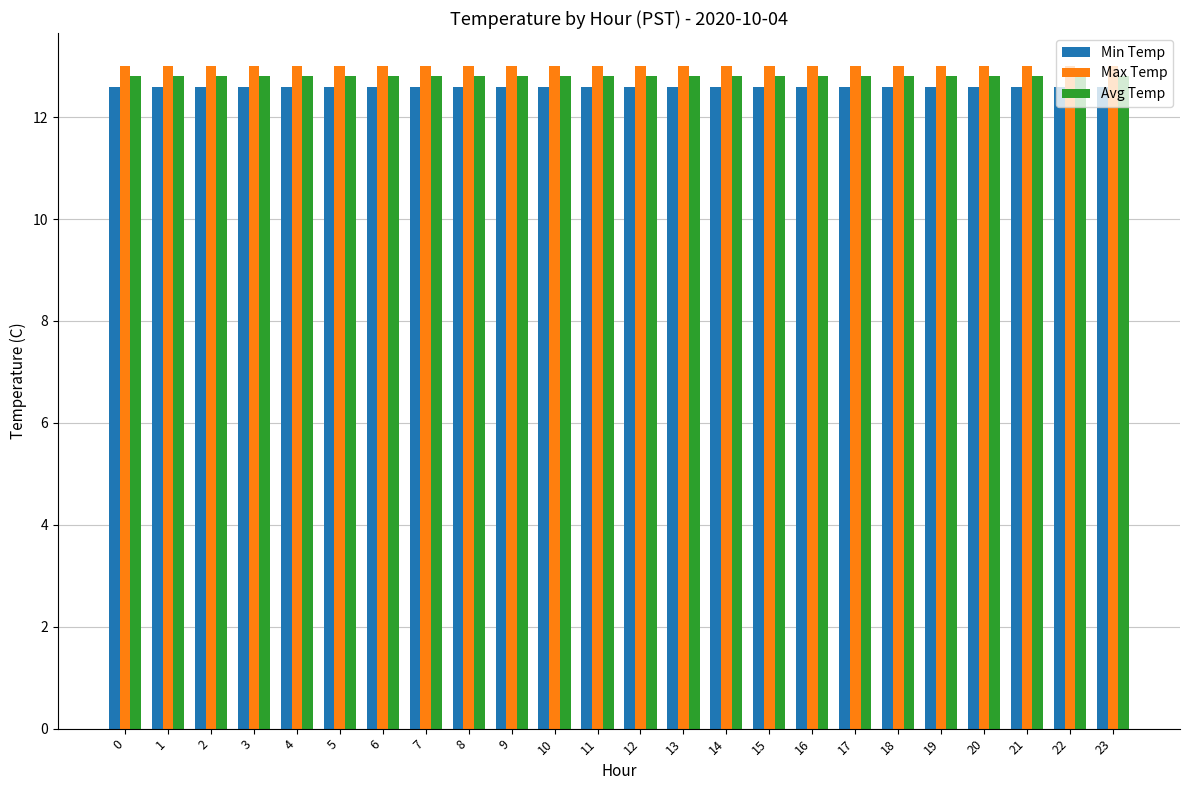

What is the spread (max minus min) of values at 6?

0.4